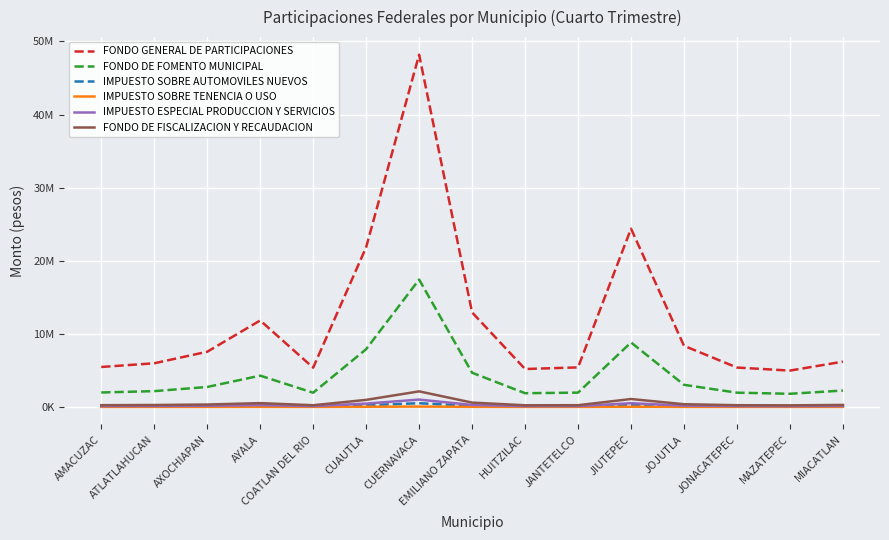

What is the approximate value of IMPUESTO SOBRE AUTOMOVILES NUEVOS at CUERNAVACA?

507600